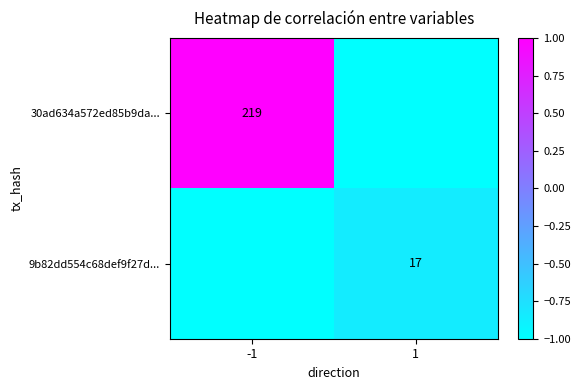

True or false: 30ad634a572ed85b9da... has a value of 219 at -1.

True